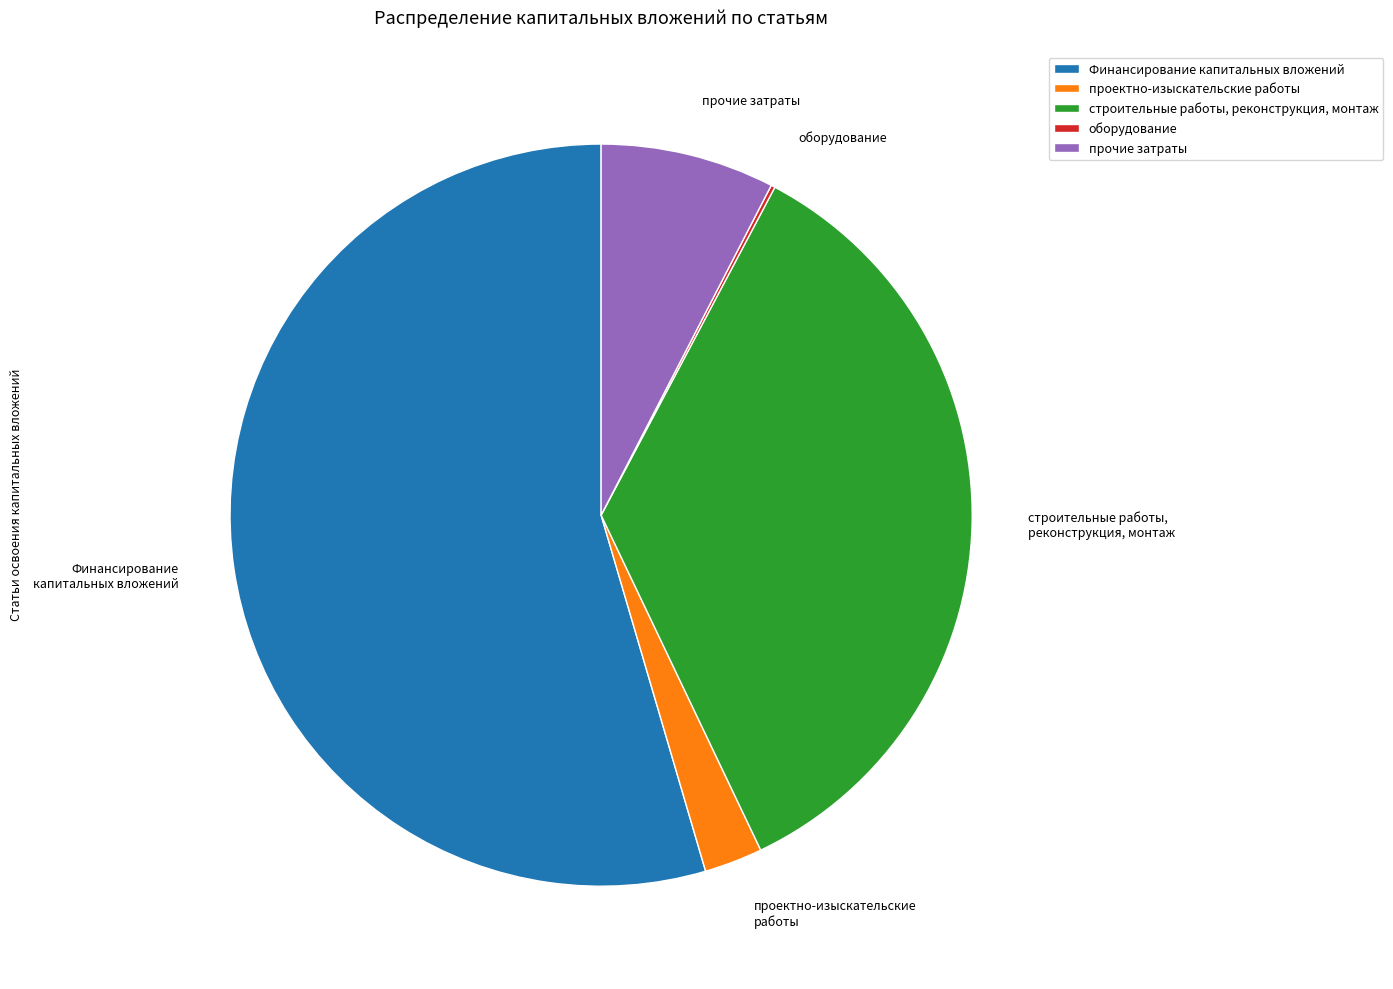

The прочие затраты slice represents 8% of the pie. True or false?

True